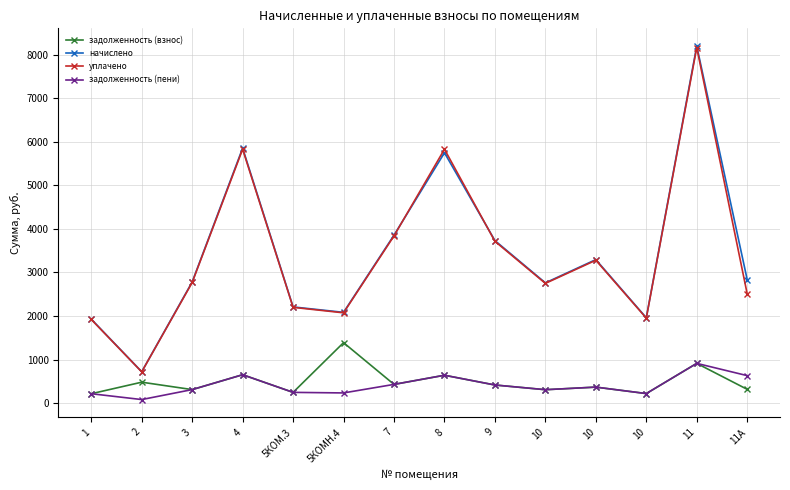

How many series are shown in this chart?

4